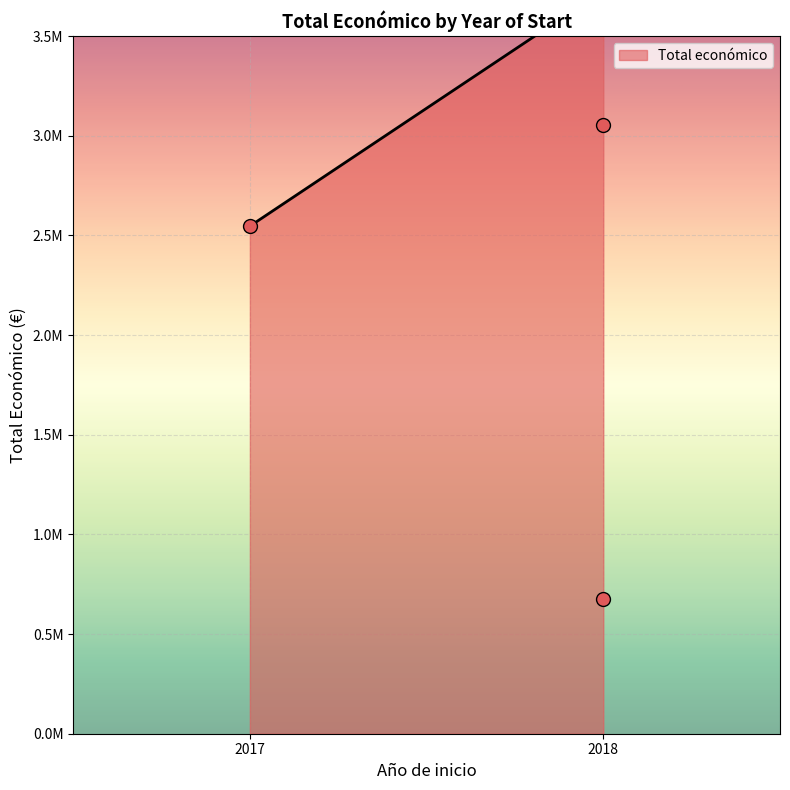

What is the change in value from 2018 (AGROFORESAT) to 2018 (MAPPINGSAN)?

-2374148